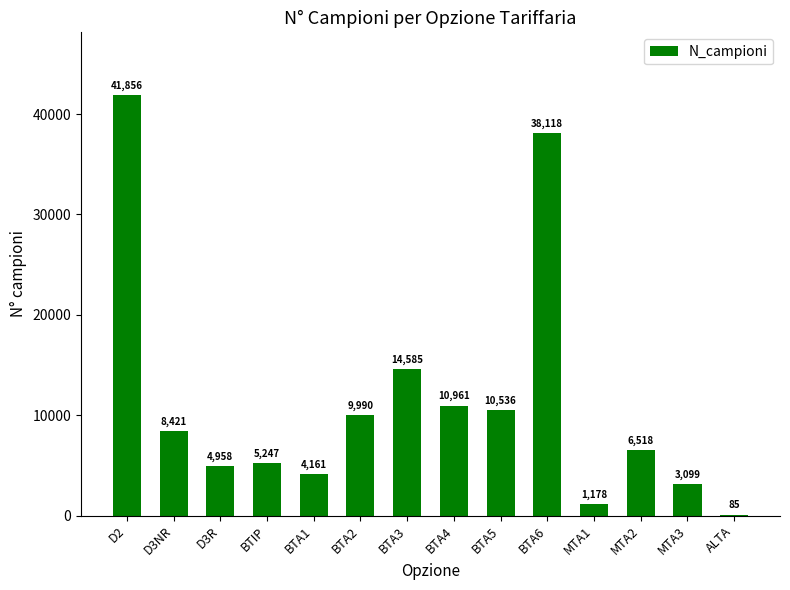

At which category does the chart reach its peak across all series?

D2